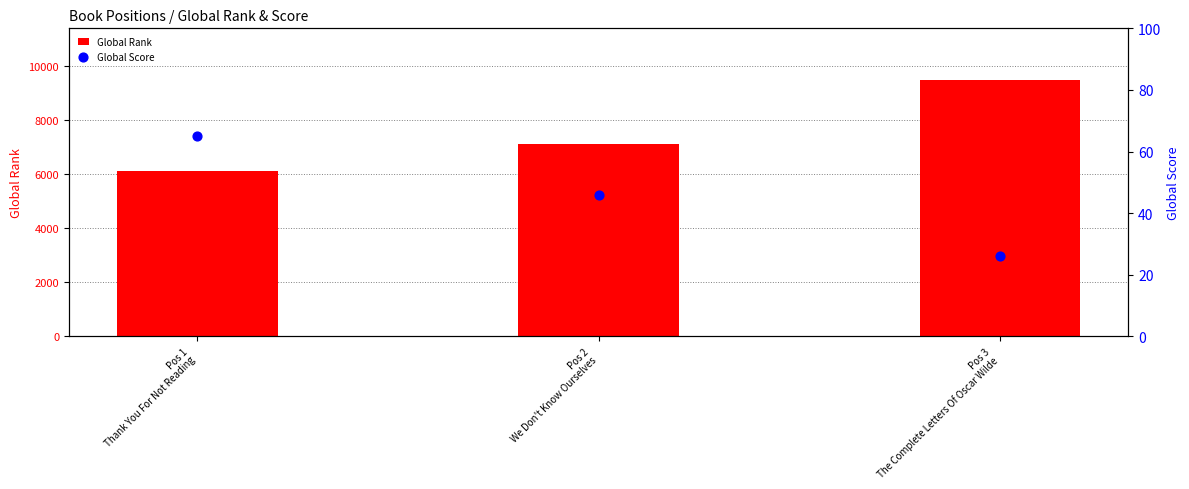

Which series contains the highest Y value?

Global Rank